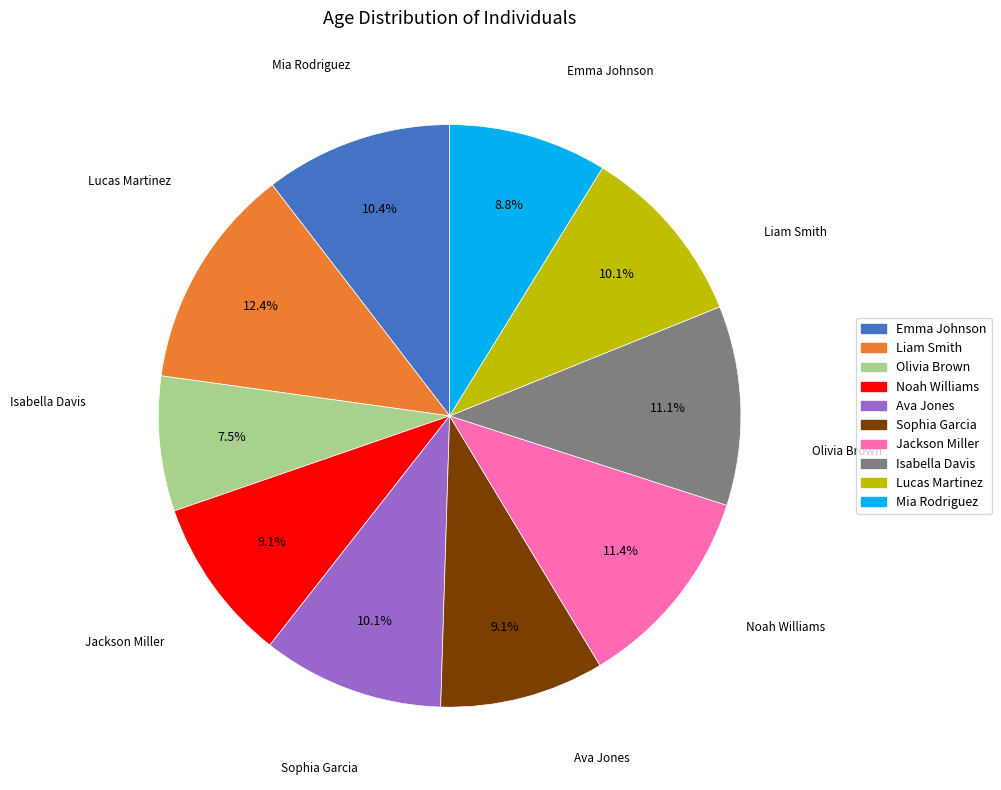

Which slice is the largest?

Liam Smith